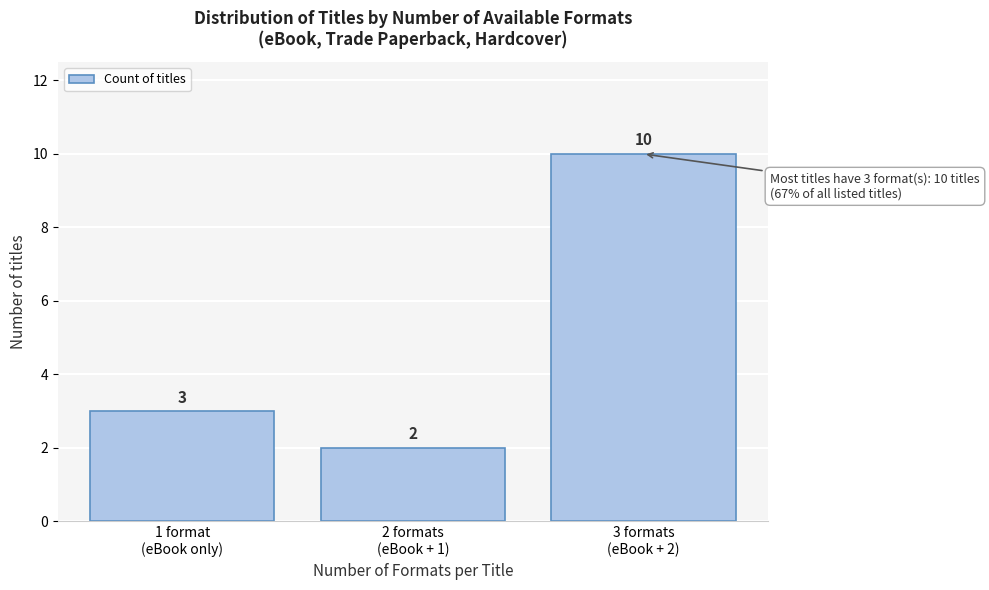

Reading right to left, transcribe all the data shown in this chart.

10	2	3